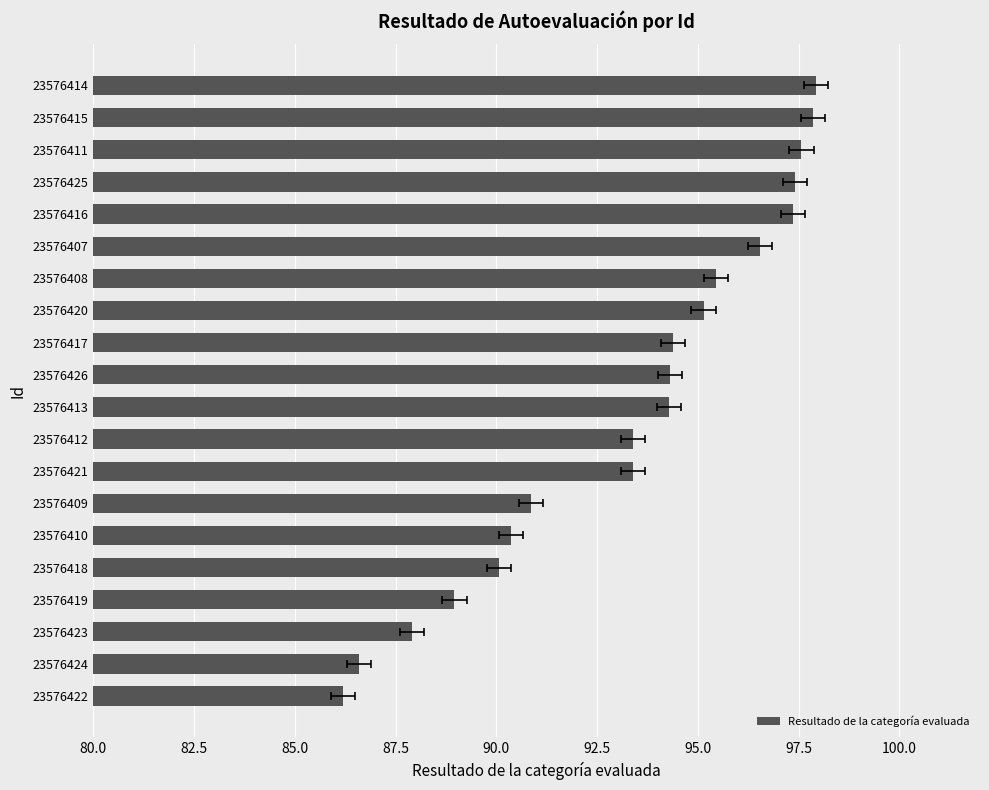

The chart shows a value of 161.7 at 23576420. True or false?

False